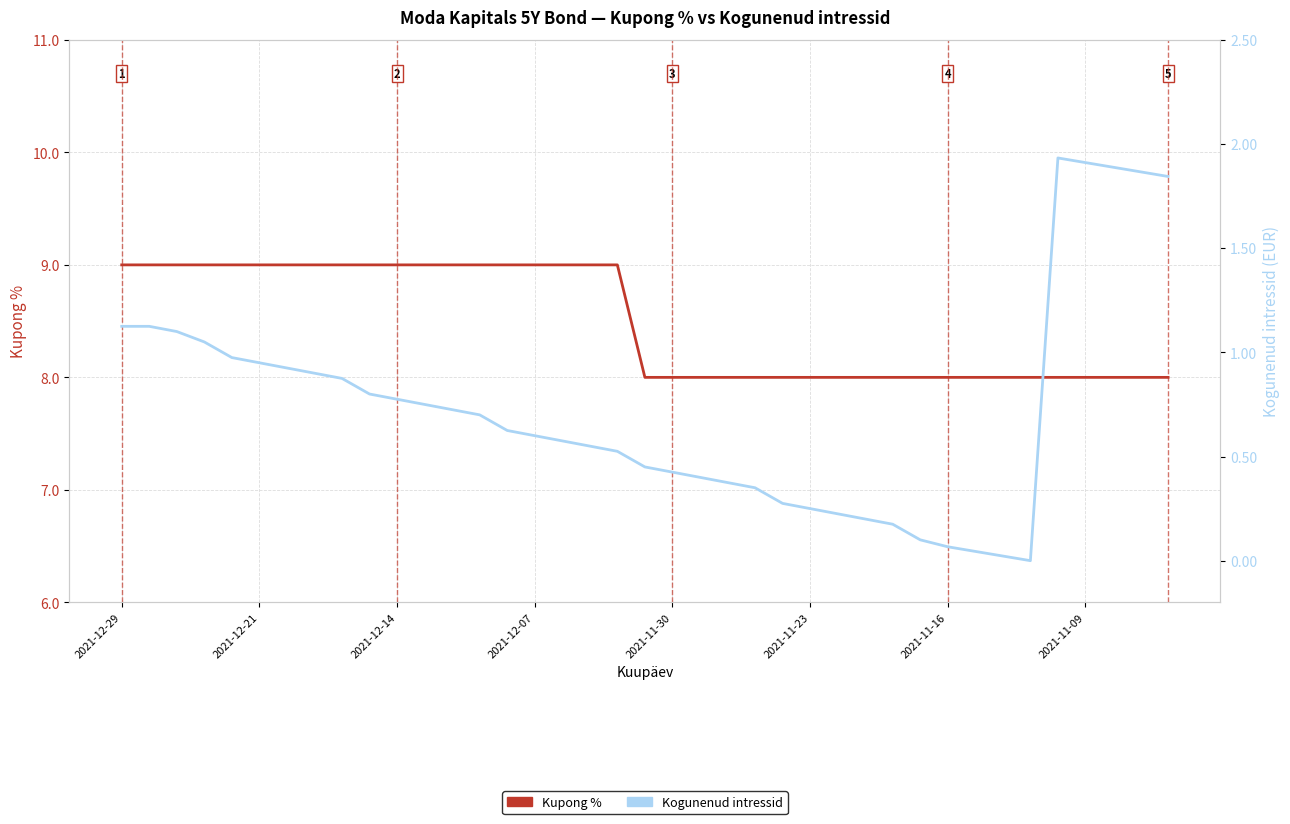

What is the label of the 7th point from the left?

2021-11-16